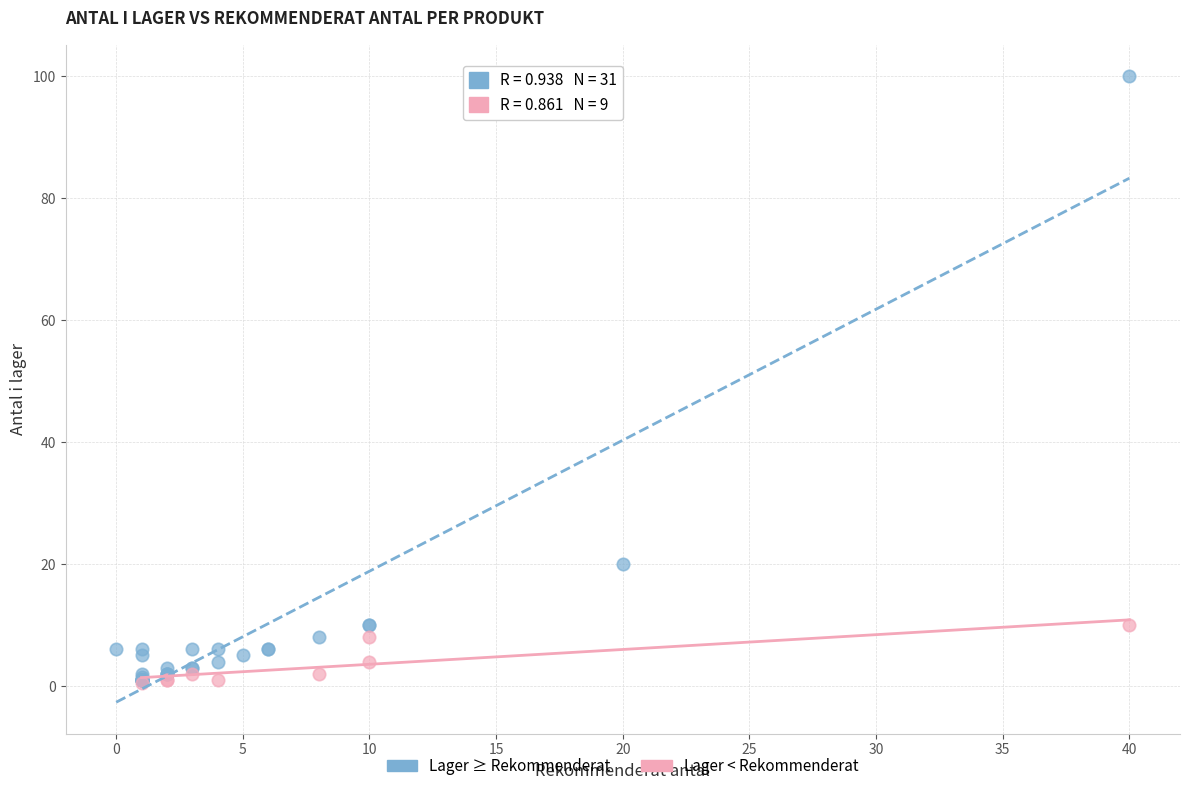

Which series contains the highest Y value?

Lager ≥ Rekommenderat